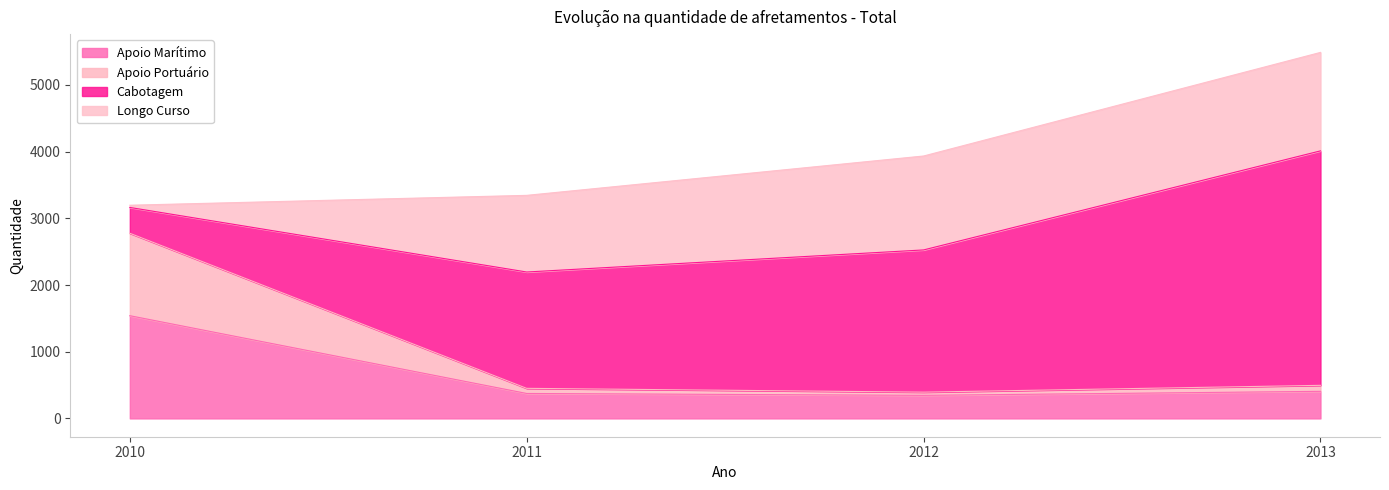

What is the lowest value of the Apoio Marítimo series?

346